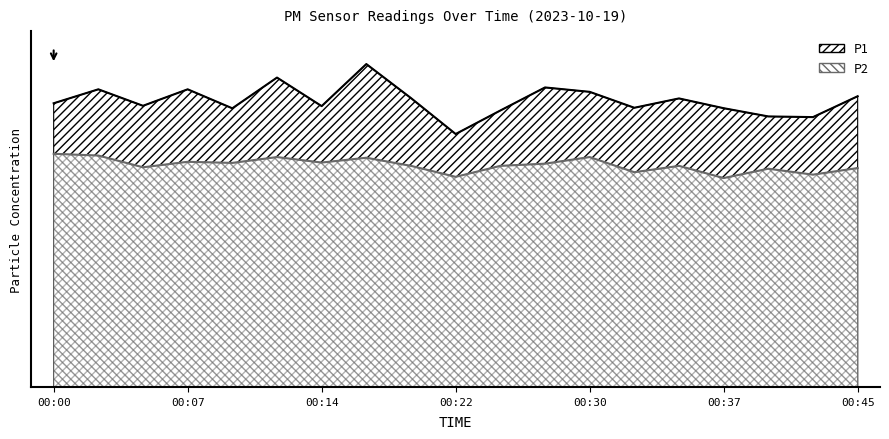

Reading left to right, what are all the values shown in this chart?

P1: 25.8	27.1	25.6	27.1	25.4	28.2	25.6	29.4	26.3	23.0	25.2	27.3	26.9	25.4	26.3	25.4	24.6	24.6	26.5
P2: 21.2	21.1	20.0	20.5	20.4	20.9	20.4	20.9	20.1	19.1	20.1	20.3	20.9	19.6	20.1	19.0	19.9	19.3	19.9